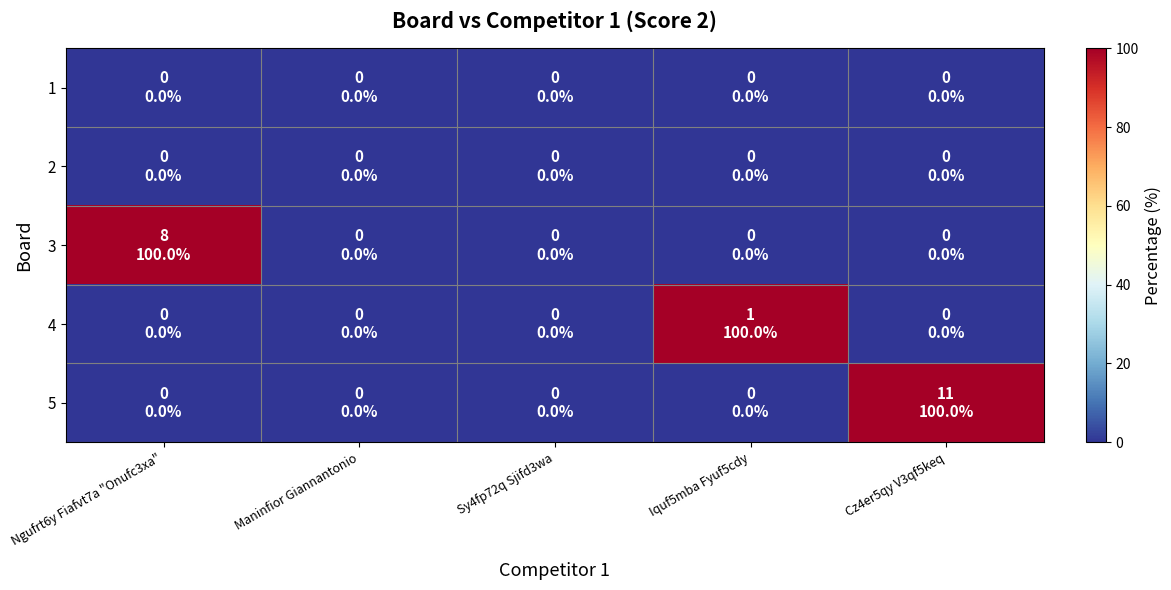

What is the total value across all series at Ngufrt6y Fiafvt7a "Onufc3xa"?

100